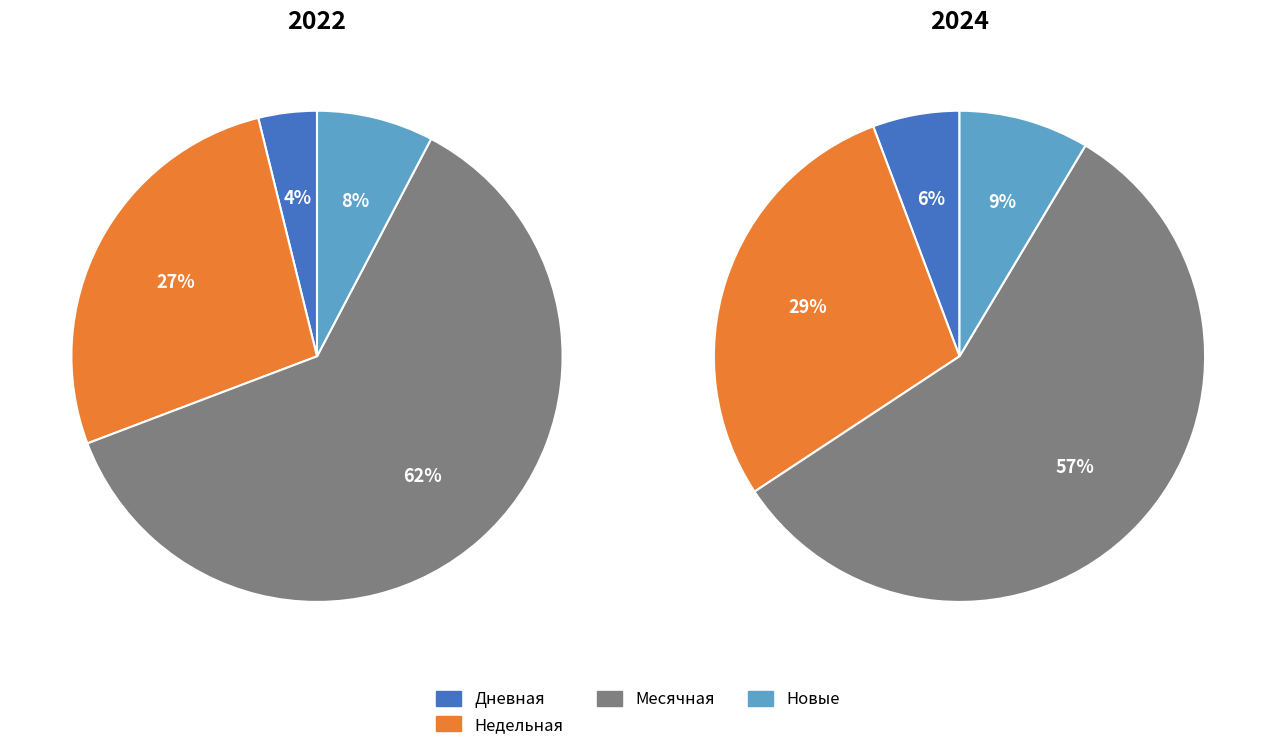

Is 7 the majority of the pie?

No